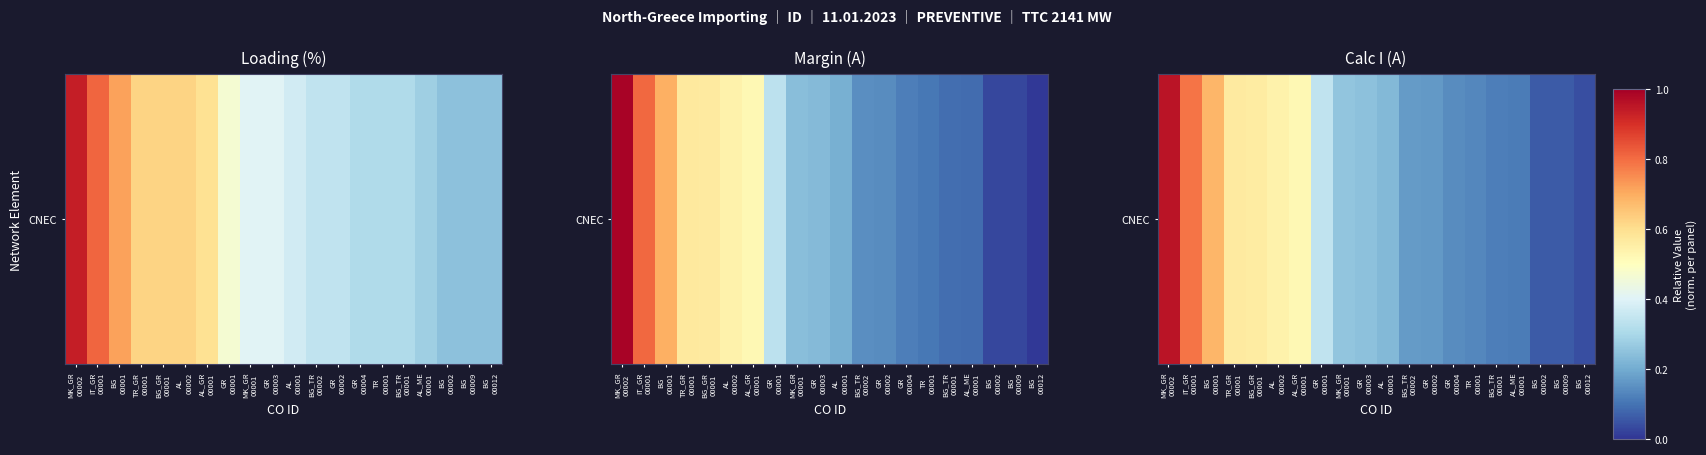

The chart shows a value of 0.2 at AL
00001. True or false?

True